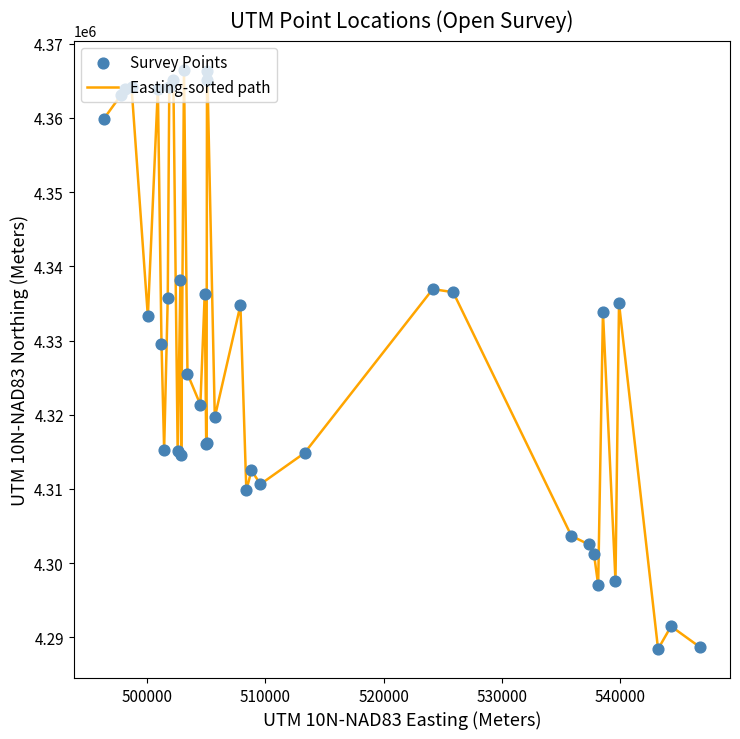

What is the difference between the maximum and minimum values?

78114.5